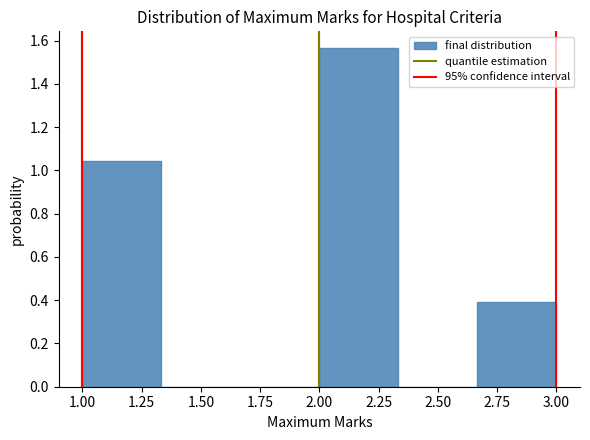

Reading left to right, list every bar in this chart as the range it spans on the x-axis followed by its height. Neither the bar edges nor the heights are printed on the chart, so give them approximately, as read against the axes.

1.00 to 1.35: 1.04
1.35 to 1.65: 0
1.65 to 2.00: 0
2.00 to 2.35: 1.56
2.35 to 2.65: 0
2.65 to 3.00: 0.40